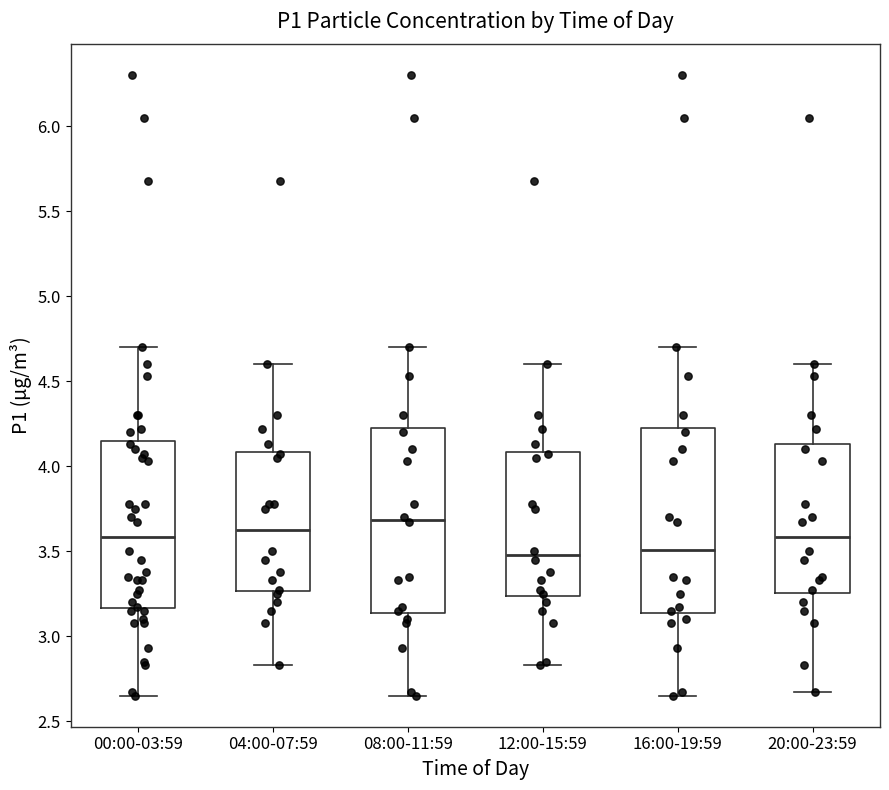

Where does the median line of the box for 04:00-07:59 sit on the y-axis? The values are not printed on the chart, so give them approximately, as read against the axis.

3.65